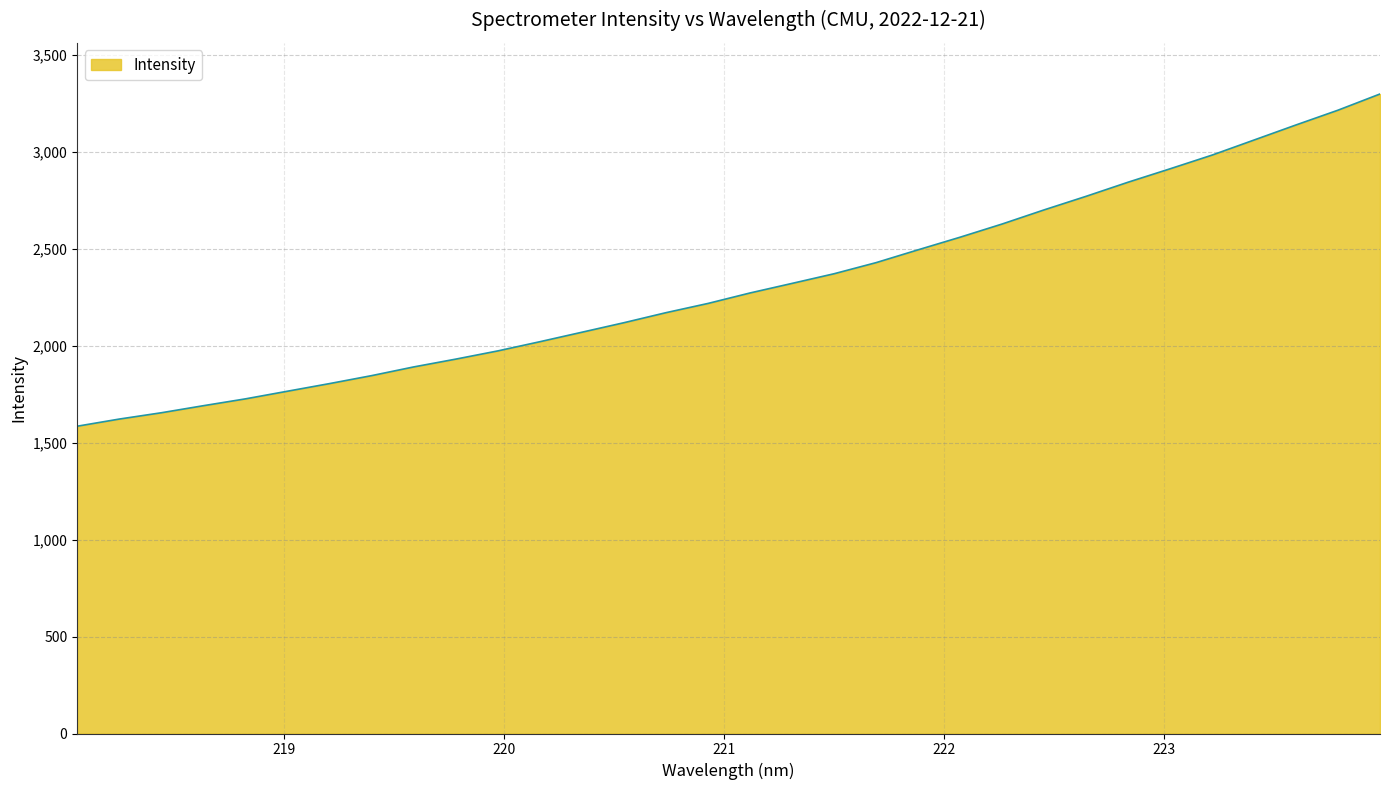

What is the greatest value displayed?

3298.1